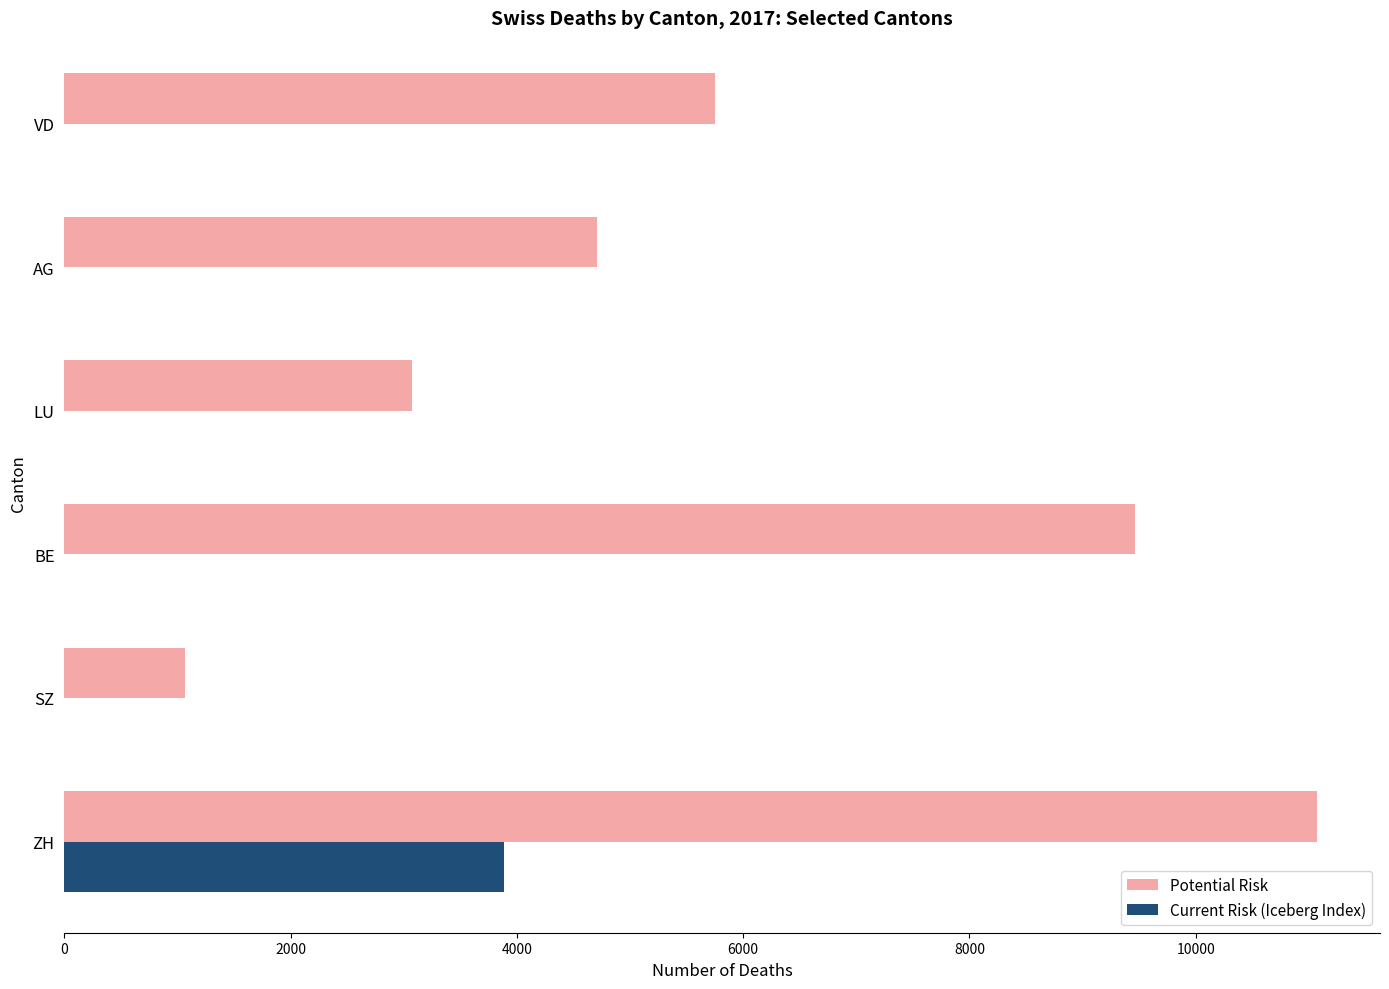

What are all the series names shown in the legend?

Potential Risk, Current Risk (Iceberg Index)